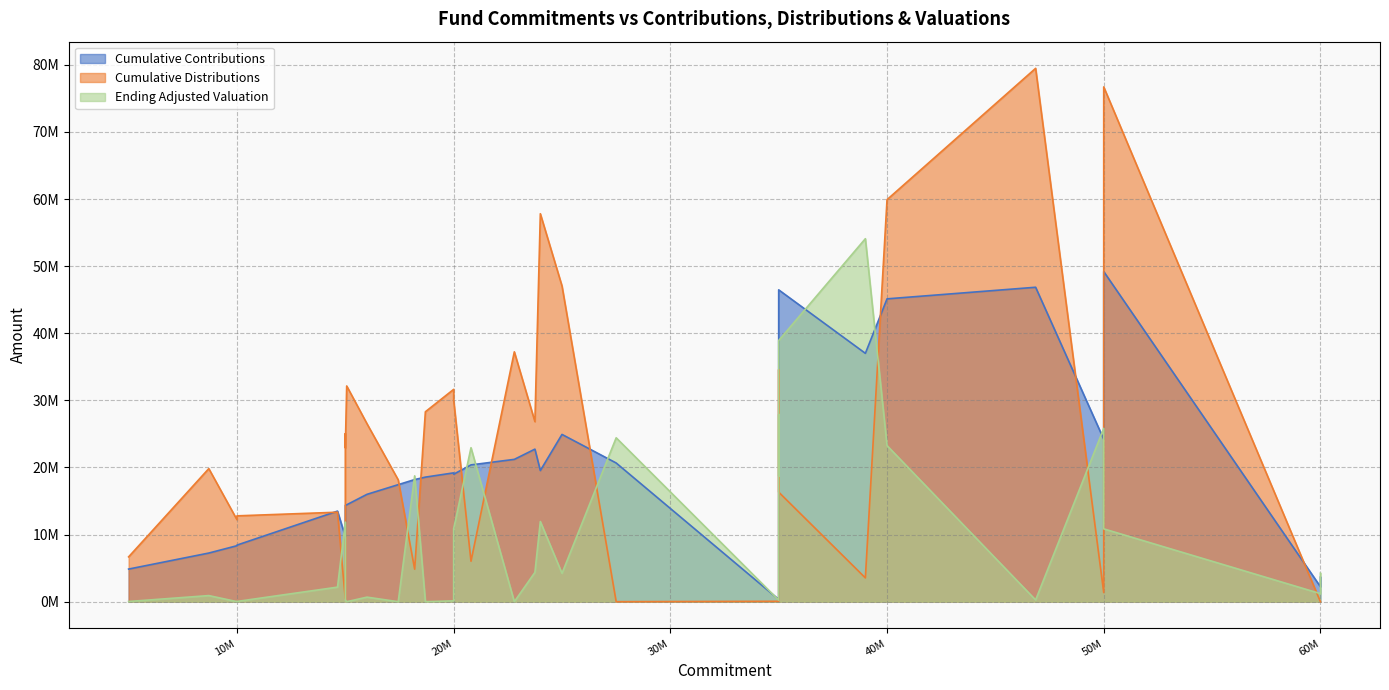

Count the number of categories in the chart.

32